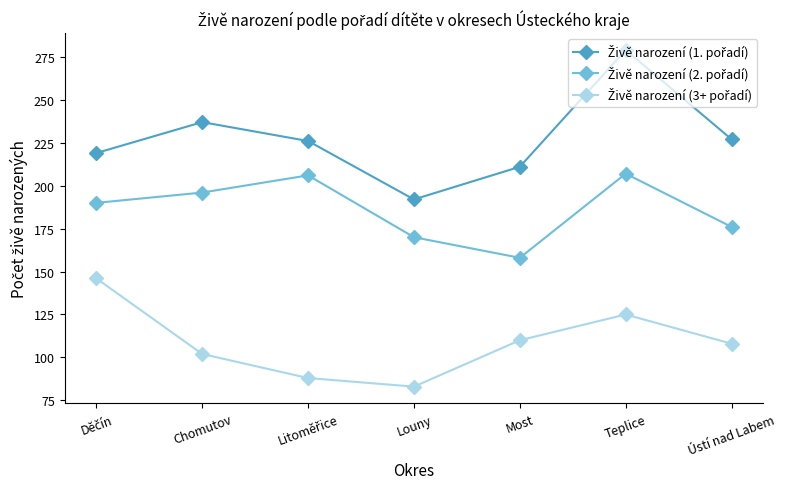

At which category is the sum across all series the highest?

Teplice